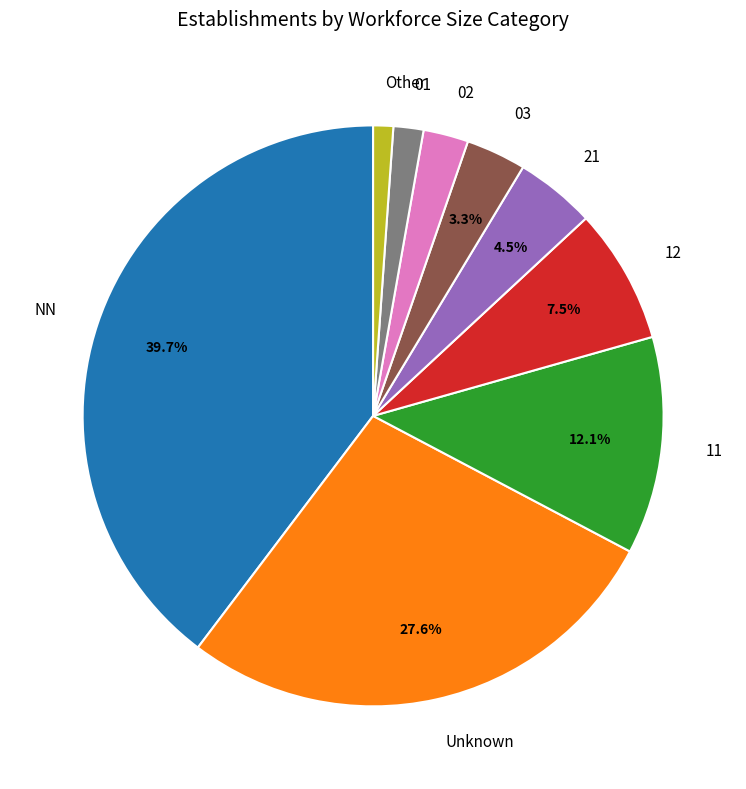

To the nearest percent, what is the average slice percentage?

11%